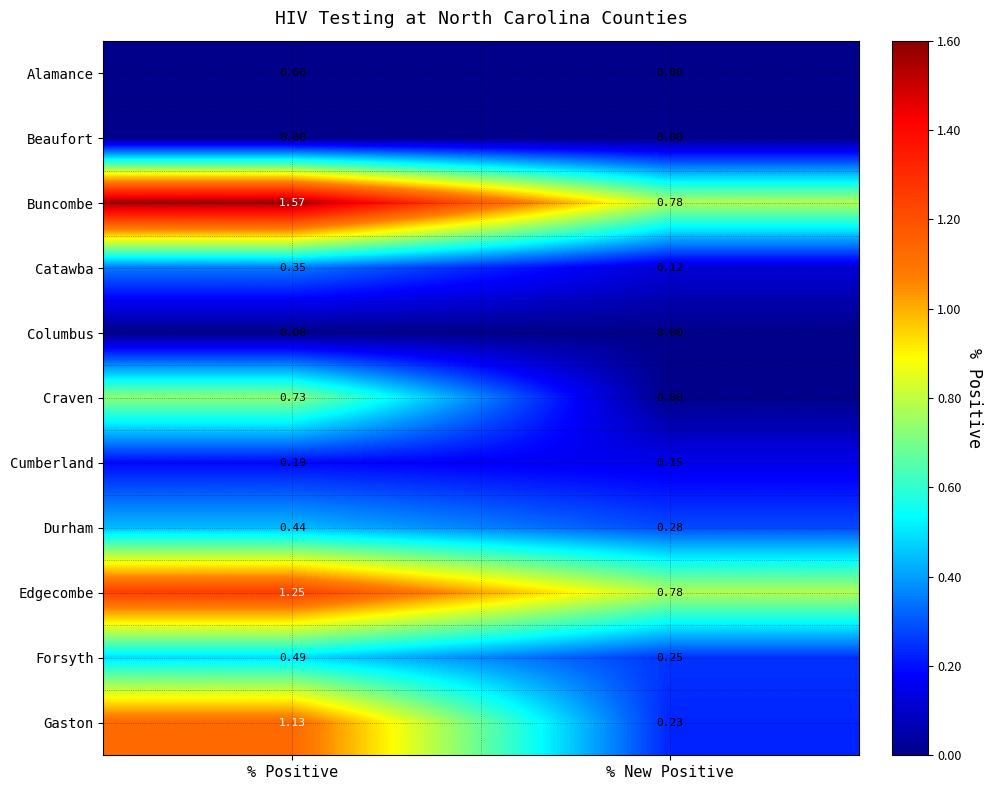

At which label does Gaston first exceed 1?

% Positive